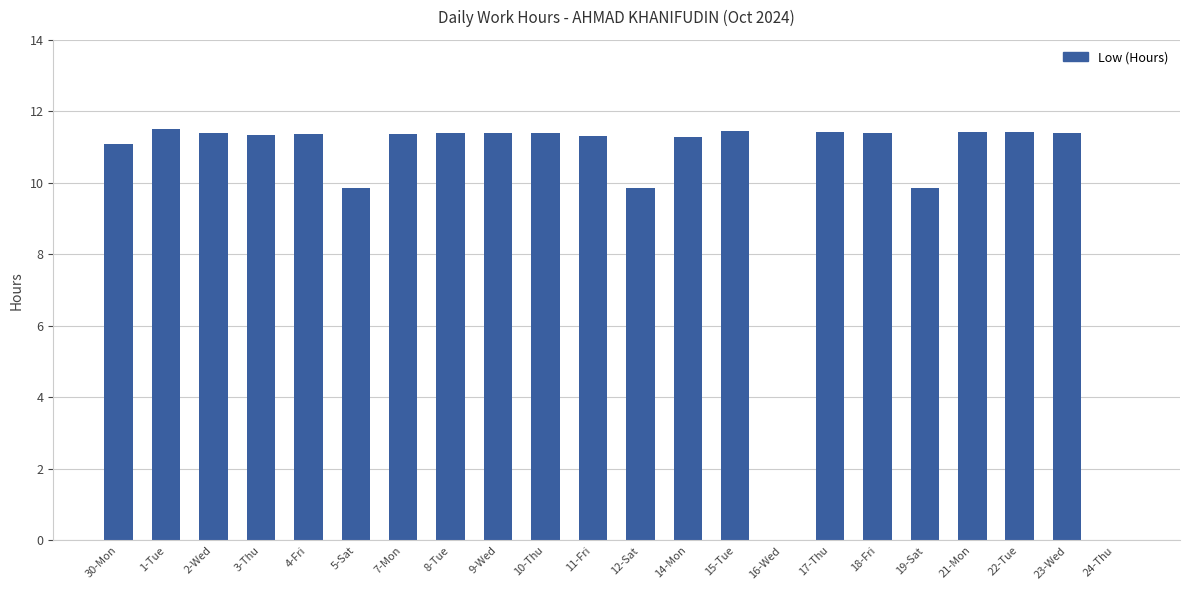

Is it true that the value at 22-Tue is 3.9?

False